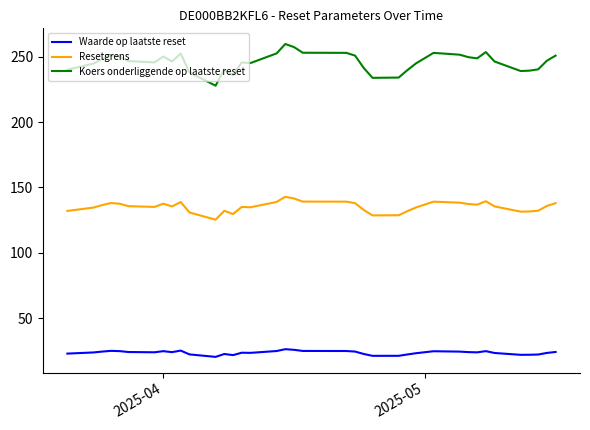

True or false: Resetgrens and Waarde op laatste reset cross at least once.

False